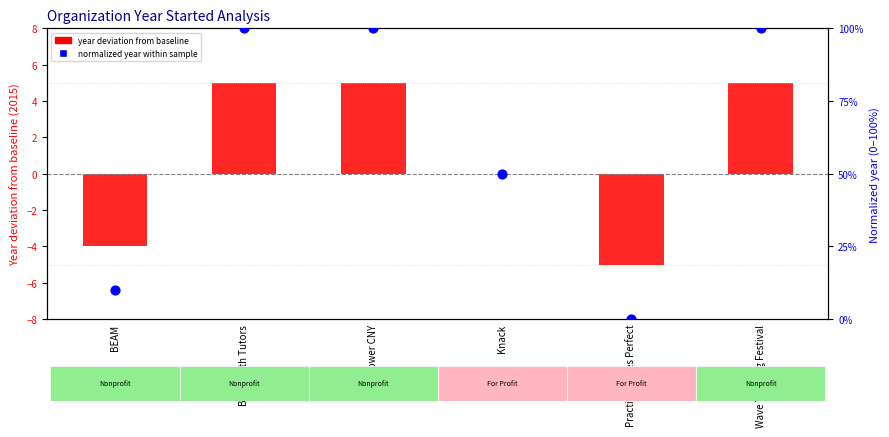

Which series contains the lowest Y value?

year deviation from baseline